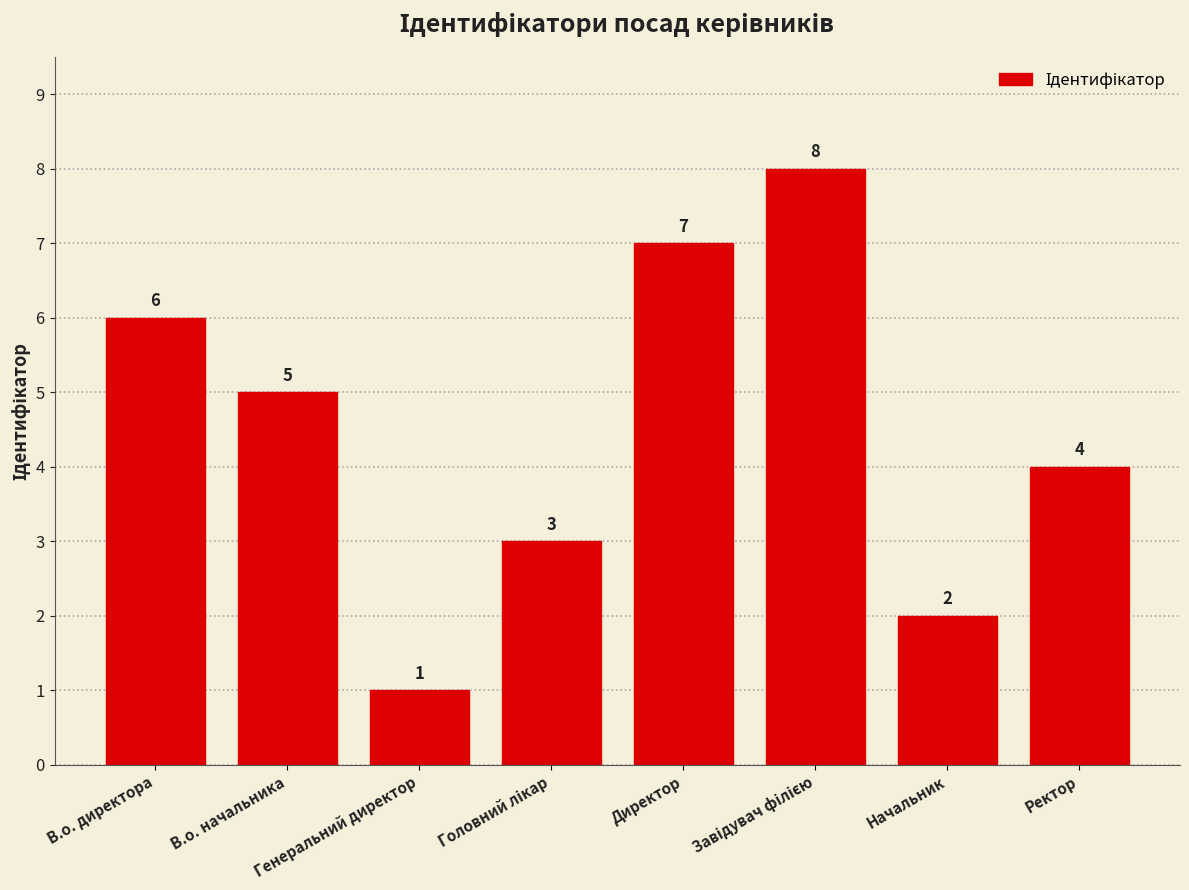

Where is the data nearest to the value 4?

Ректор